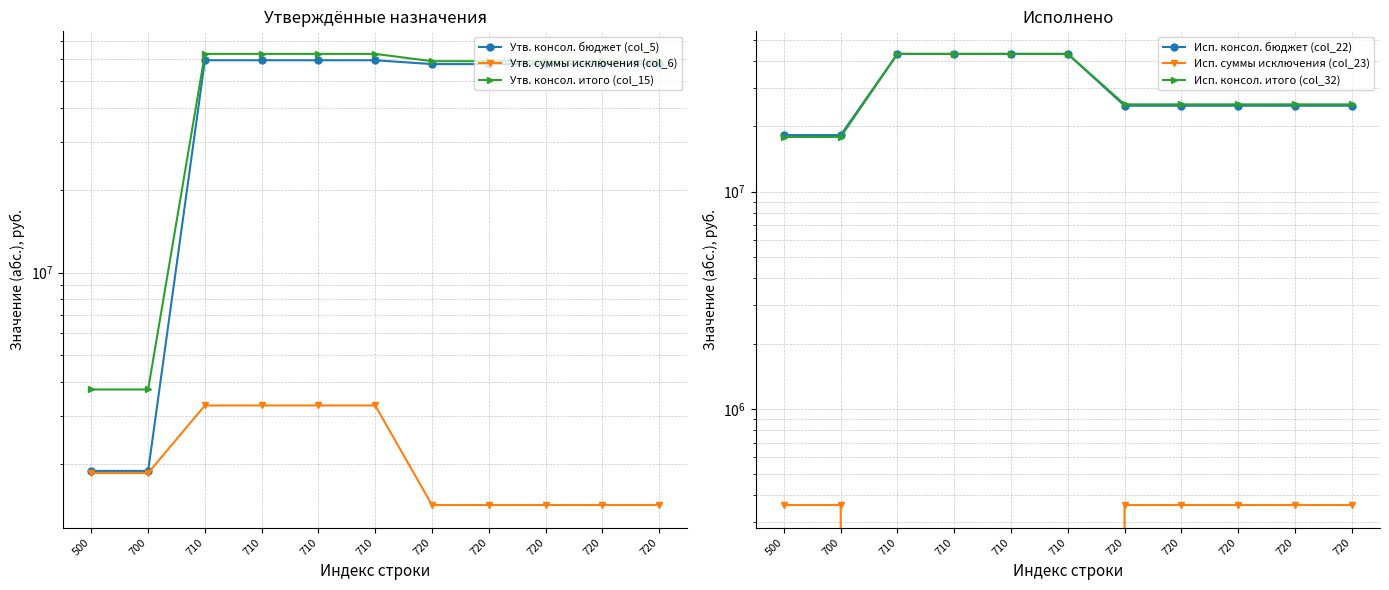

Between 710 and 710, which is larger?

710